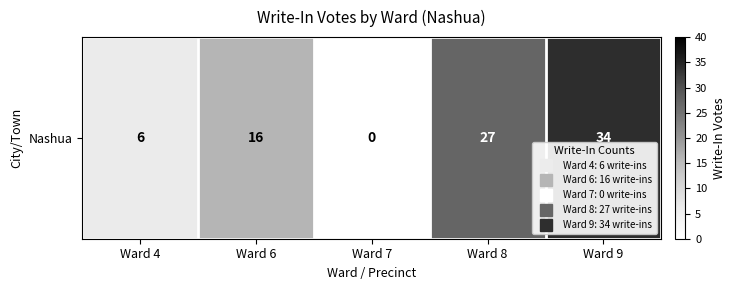

Reading right to left, list all the values displayed in this chart.

Ward 9=34	Ward 8=27	Ward 7=0	Ward 6=16	Ward 4=6